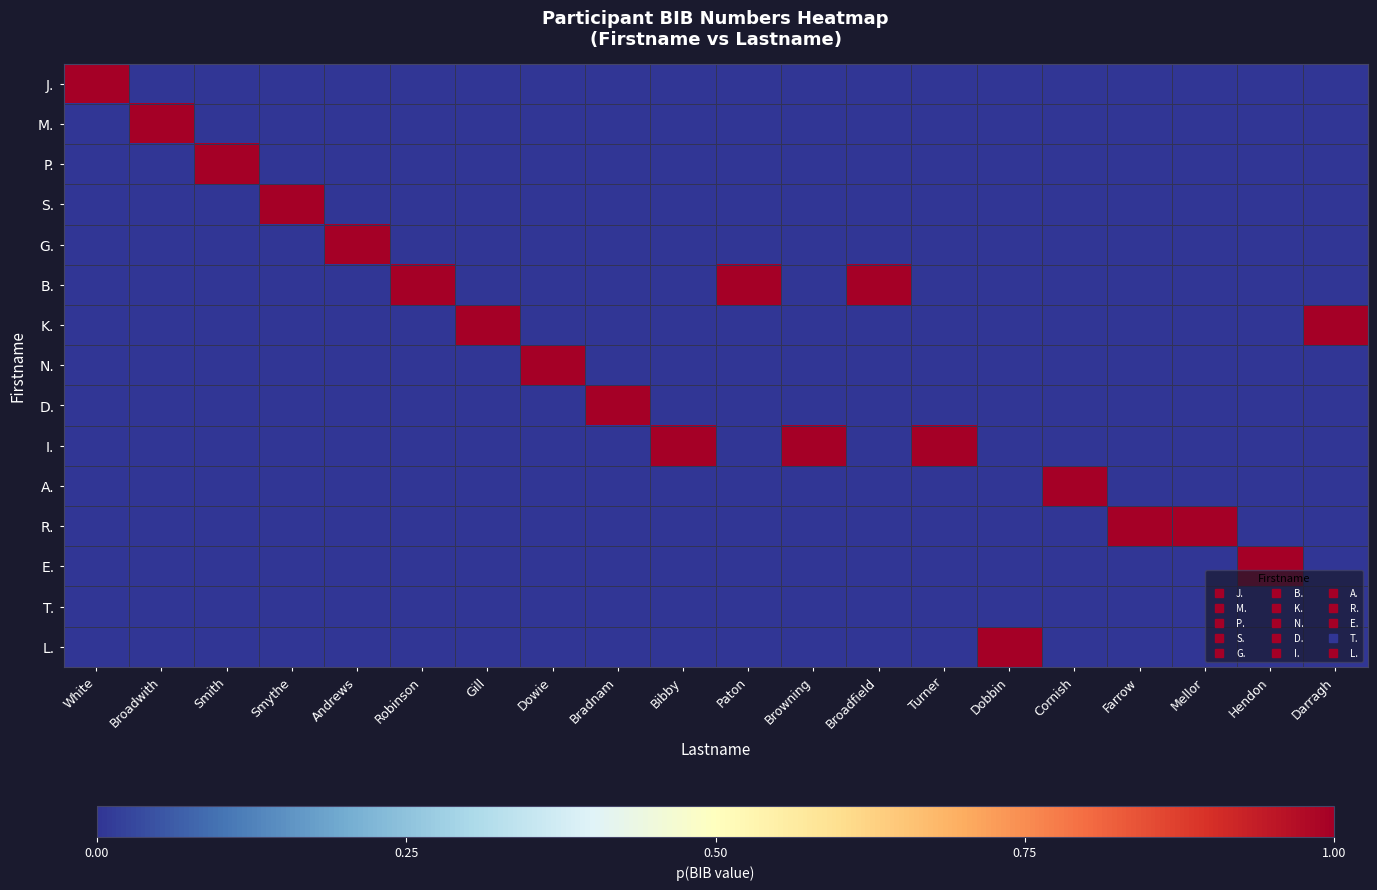

What is the spread (max minus min) of values at Andrews?

1